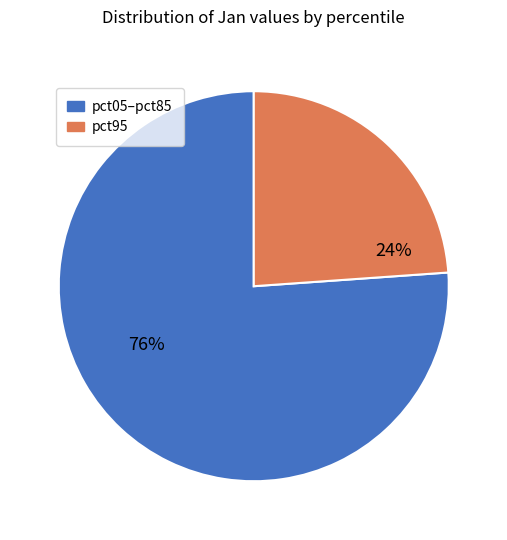

Approximately how many times larger is the value at pct05–pct85 compared to pct95?

3.2